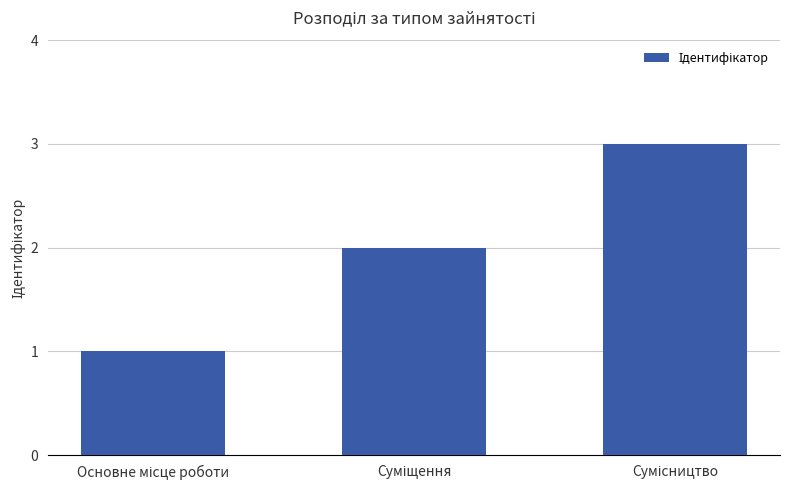

What is the greatest value displayed?

3